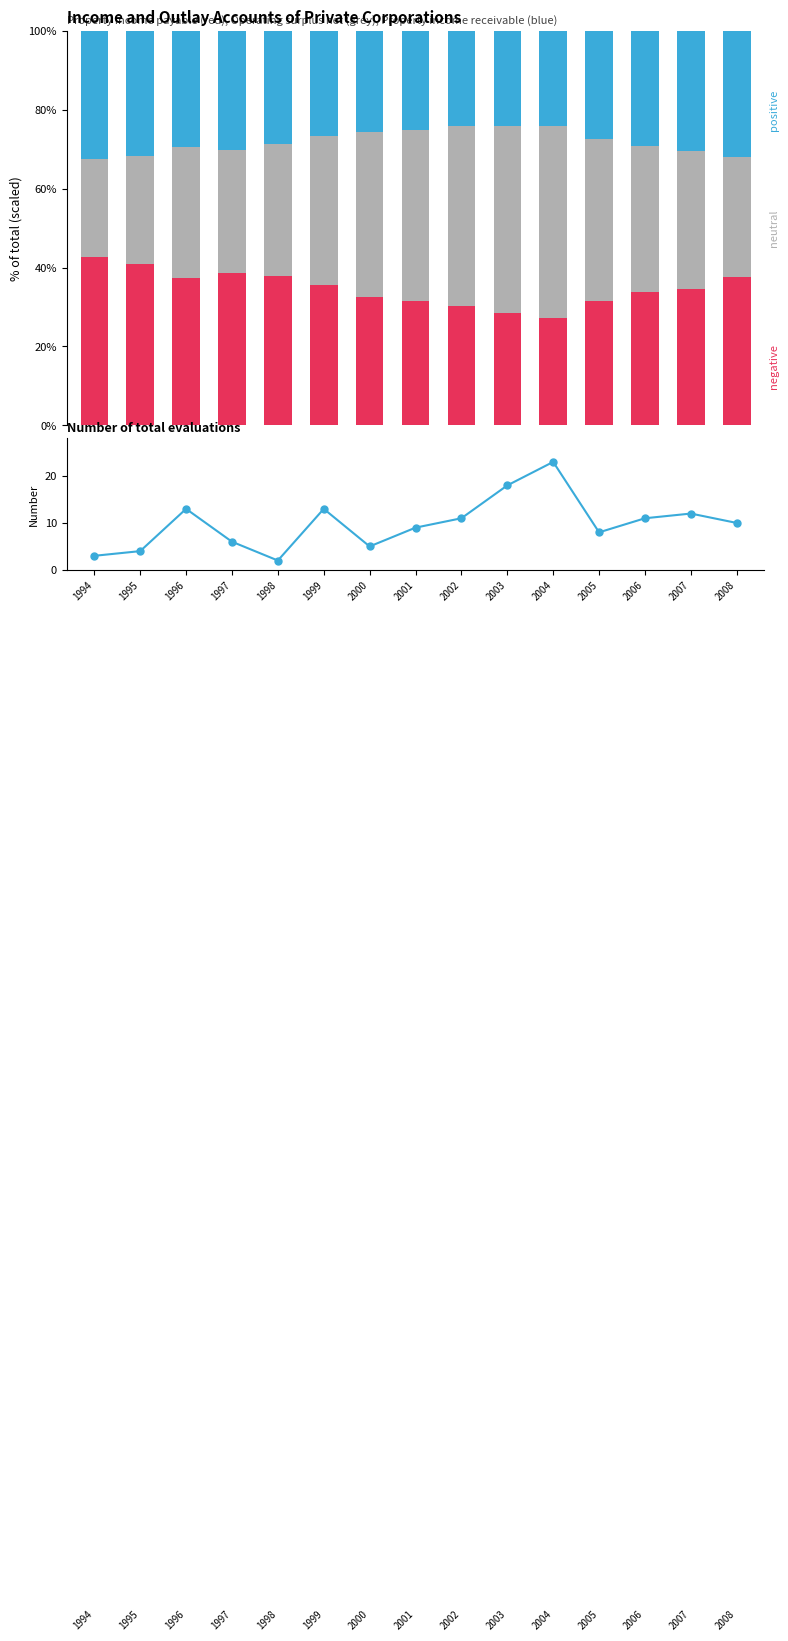

What is the difference between the maximum and second lowest values in the Operating surplus net series?

21.1